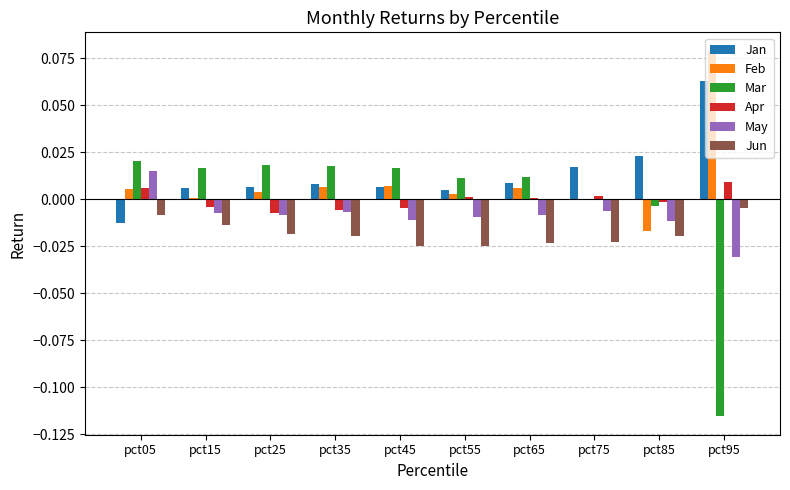

Count the number of categories in the chart.

10